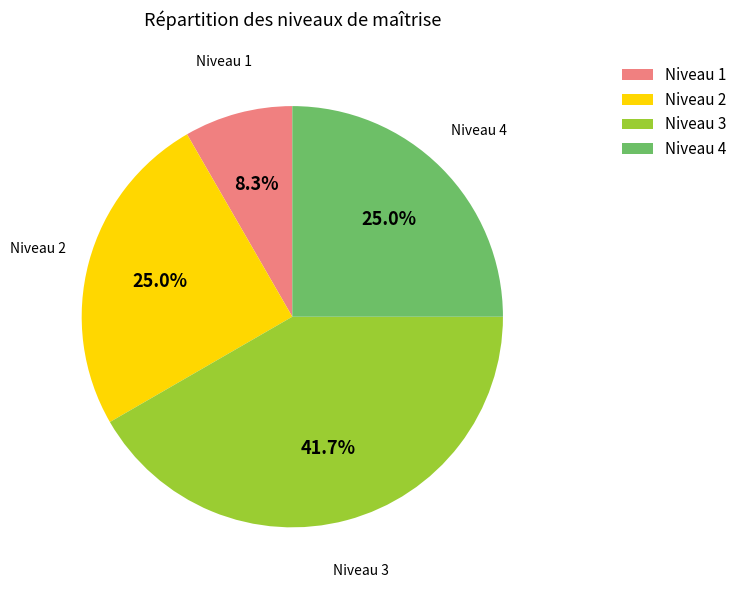

Does Niveau 1 account for over 50% of the chart?

No